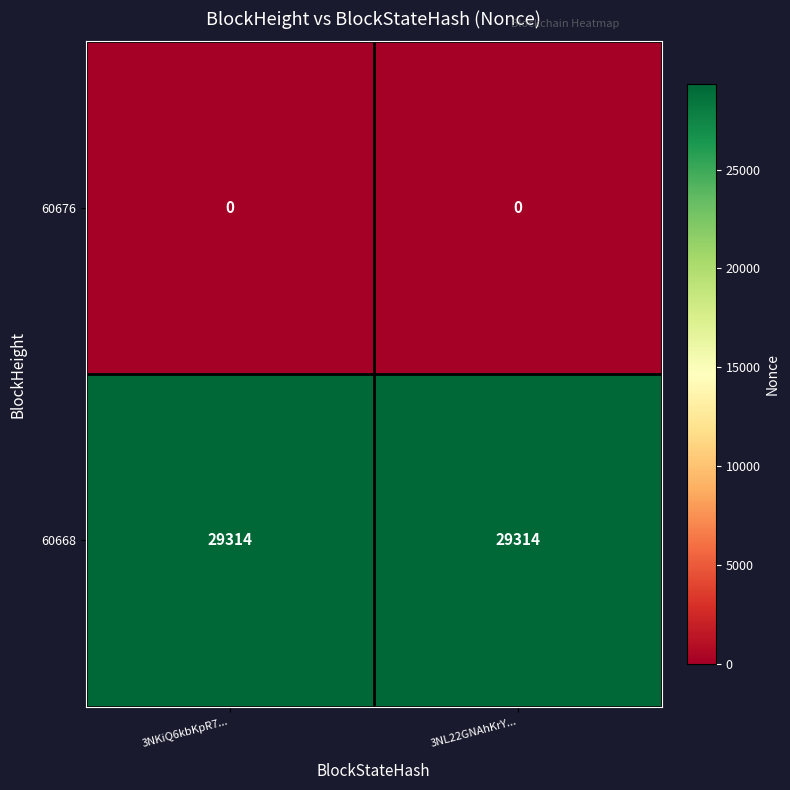

What is the sum of the 60668 values at 3NKiQ6kbKpR7... and 3NL22GNAhKrY...?

58628